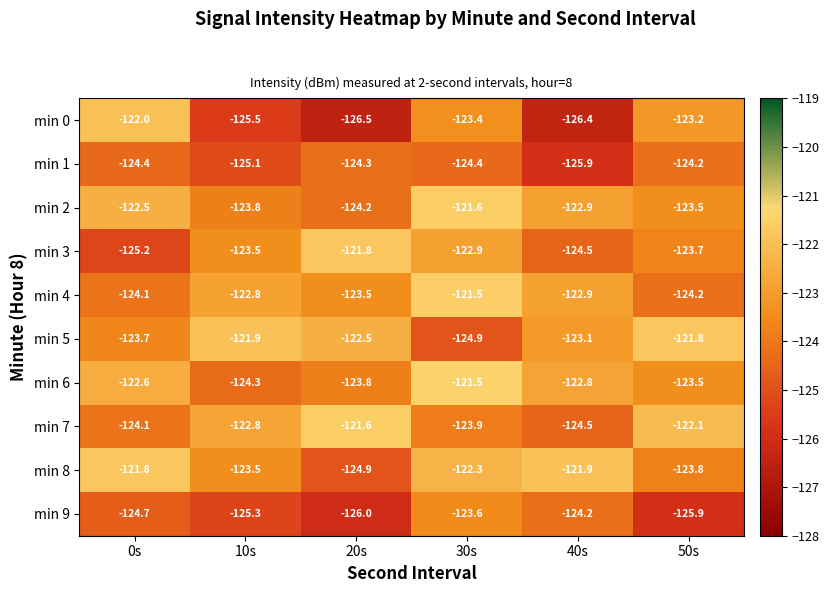

At which category does the chart reach its minimum across all series?

20s